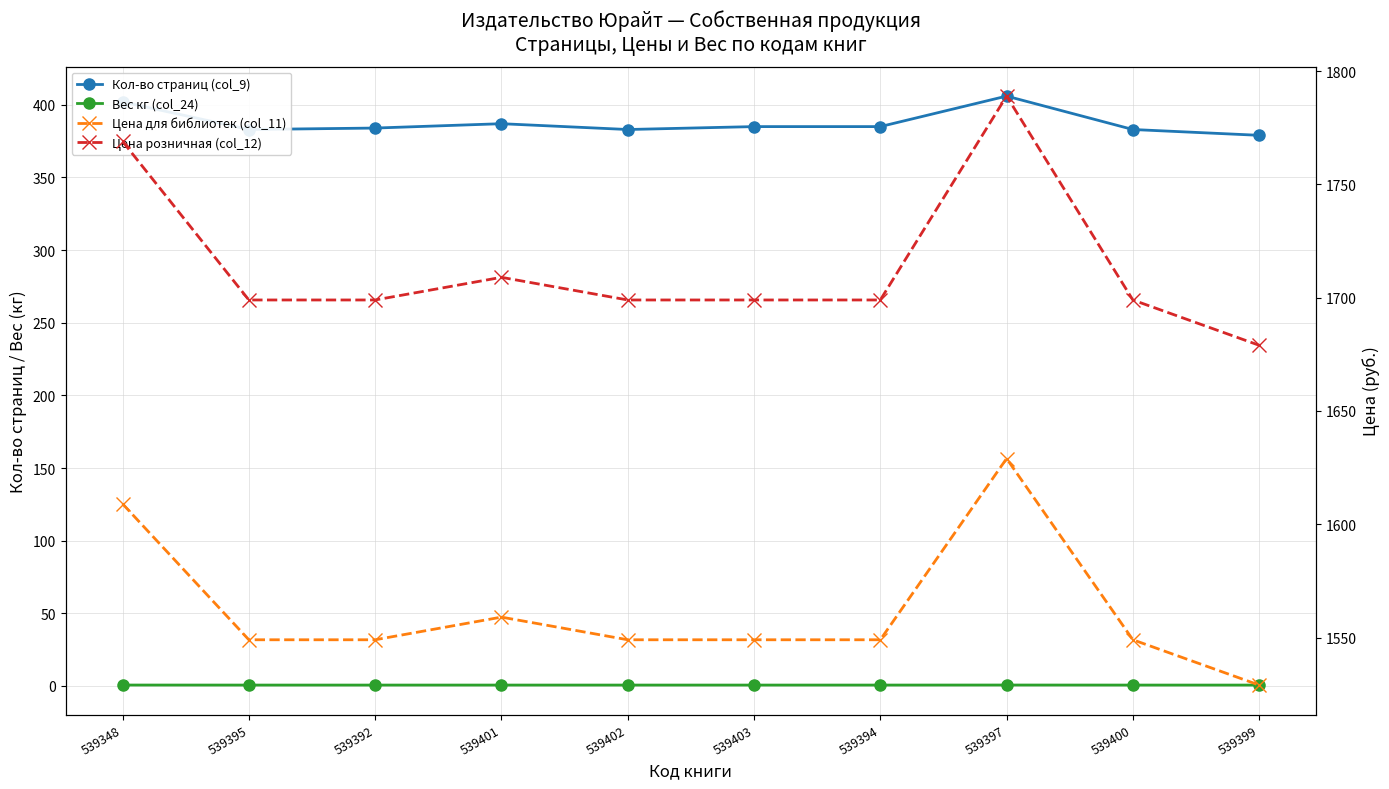

True or false: Кол-во страниц (col_9) and Цена розничная (col_12) cross at least once.

False